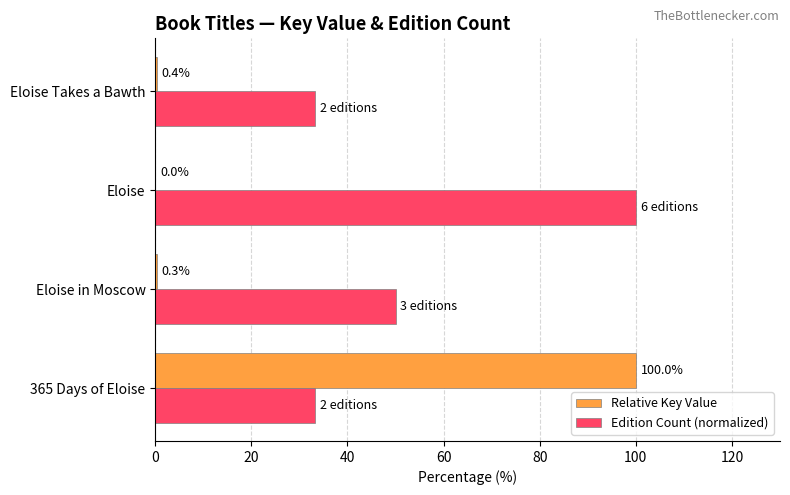

Is the value of Edition Count (normalized) at Eloise greater than the value of Relative Key Value at Eloise?

Yes